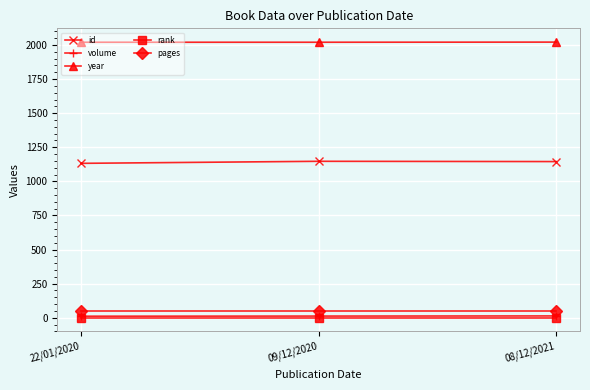

What is the label of the 1st point from the left?

22/01/2020